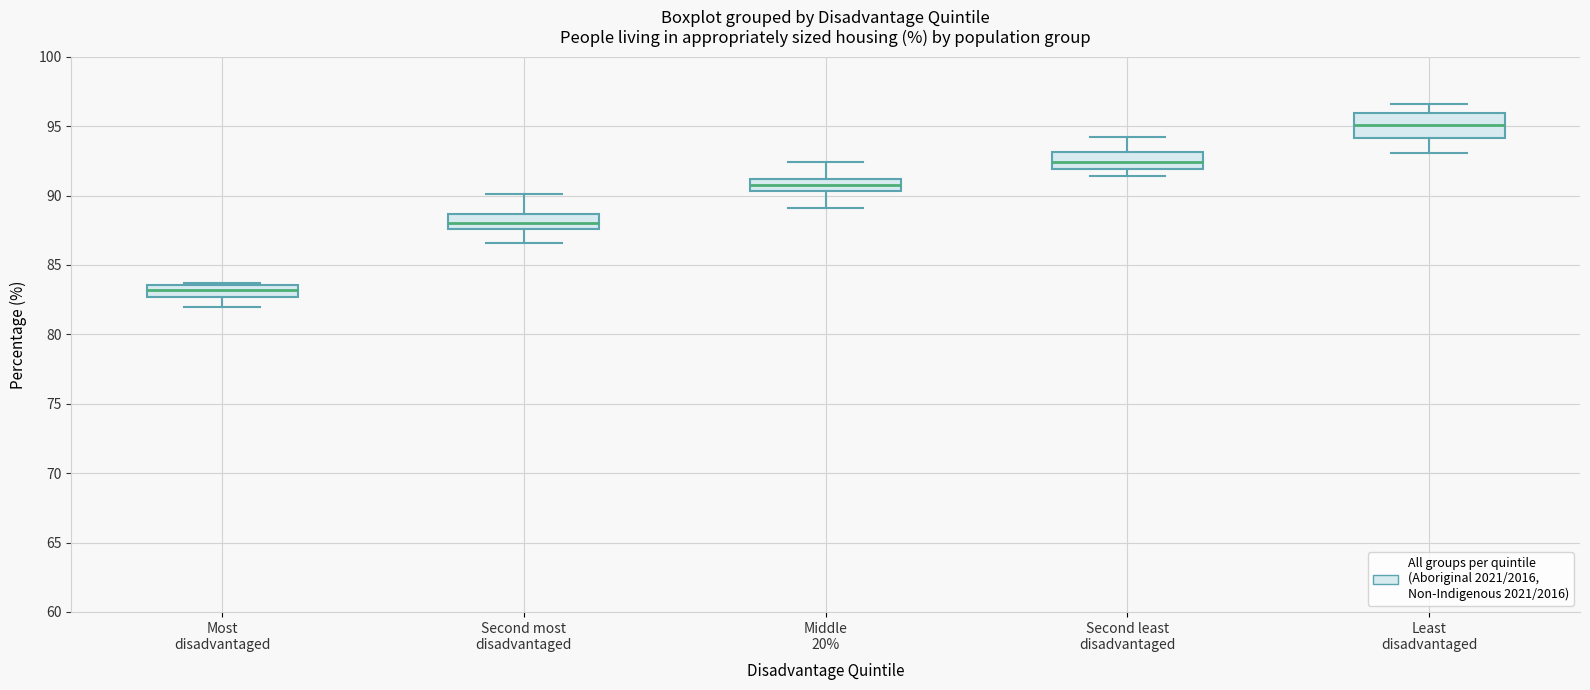

Reading left to right, read every box against the y-axis: the position of its median line, the range the box covers, and the ends of its whiskers. The values are not printed on the chart, so give them approximately, as read against the axis.

Most disadvantaged: median 83.0, box 82.5 to 83.5, whiskers 82.0 to 83.5 (just above the box's upper edge)
Second most disadvantaged: median 88.0, box 87.5 to 88.5, whiskers 86.5 to 90.0
Middle 20%: median 91.0 (inside the box), box 90.5 to 91.0, whiskers 89.0 to 92.5
Second least disadvantaged: median 92.5, box 92.0 to 93.0, whiskers 91.5 to 94.0
Least disadvantaged: median 95.0, box 94.0 to 96.0, whiskers 93.0 to 96.5